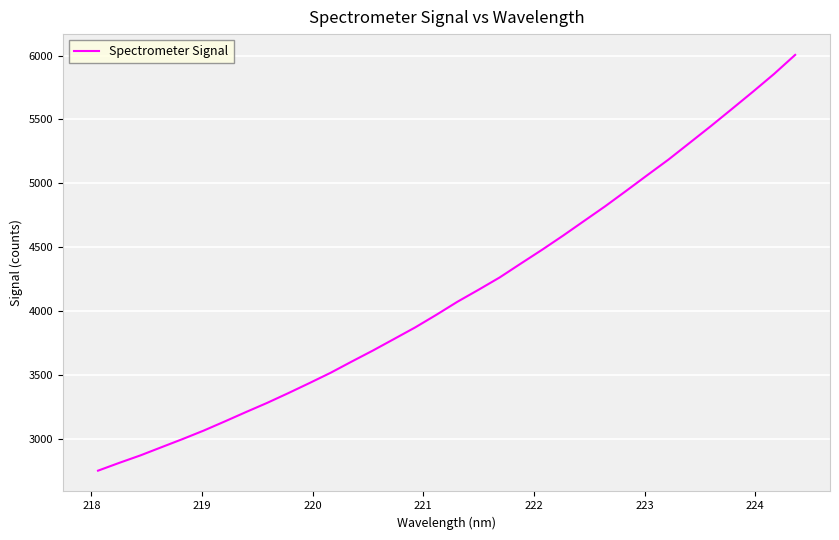

How many categories are shown in the chart?

34